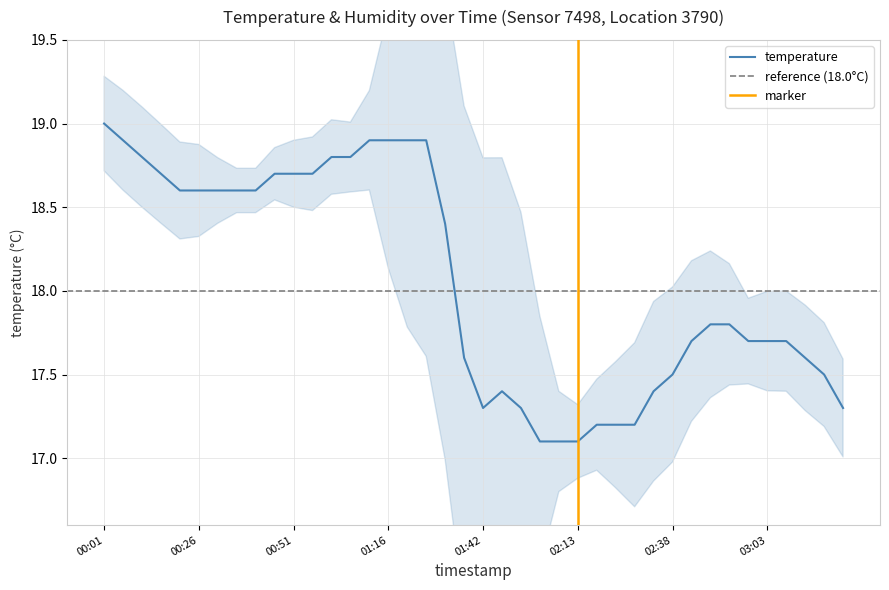

True or false: the data shows 31.3 at 03:18.

False